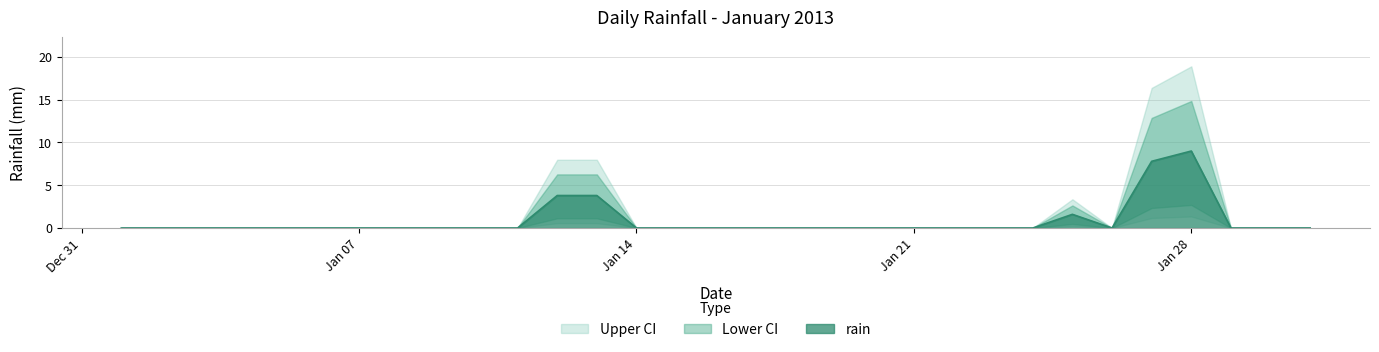

At which label does rain reach its peak?

Jan 28